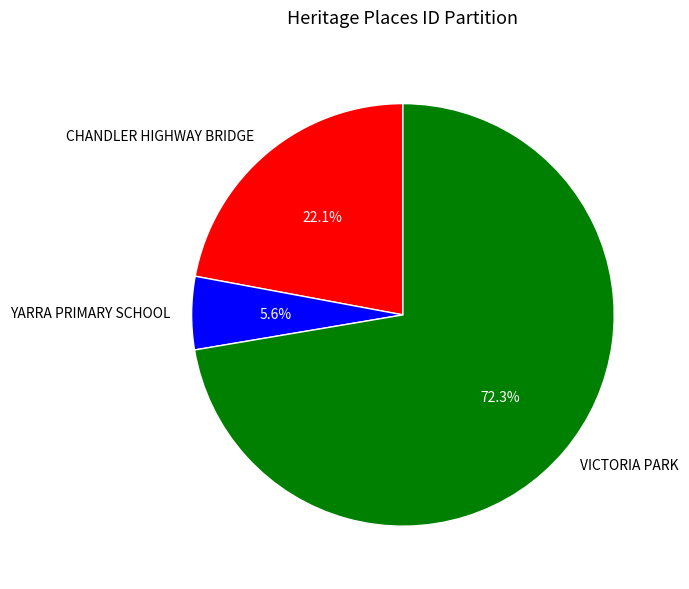

Which has a higher value, VICTORIA PARK or CHANDLER HIGHWAY BRIDGE?

VICTORIA PARK